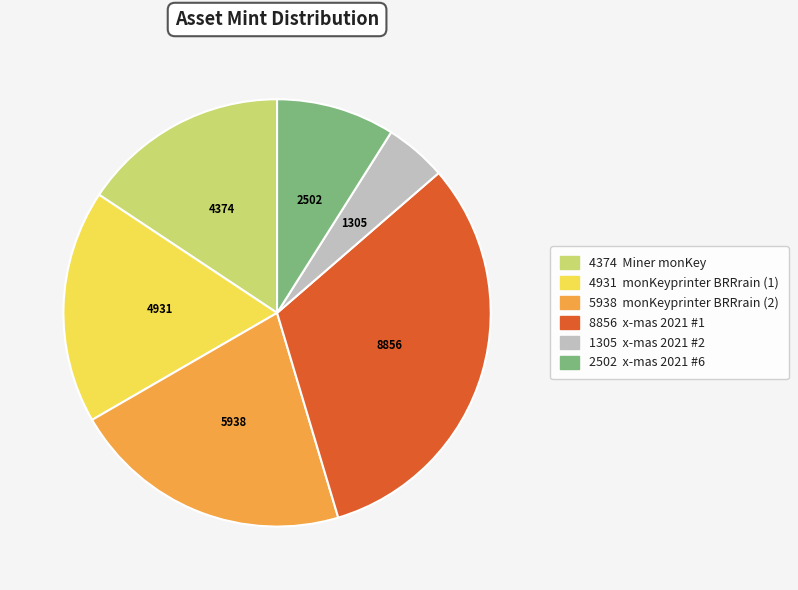

Is there any slice that represents more than half of the pie?

No